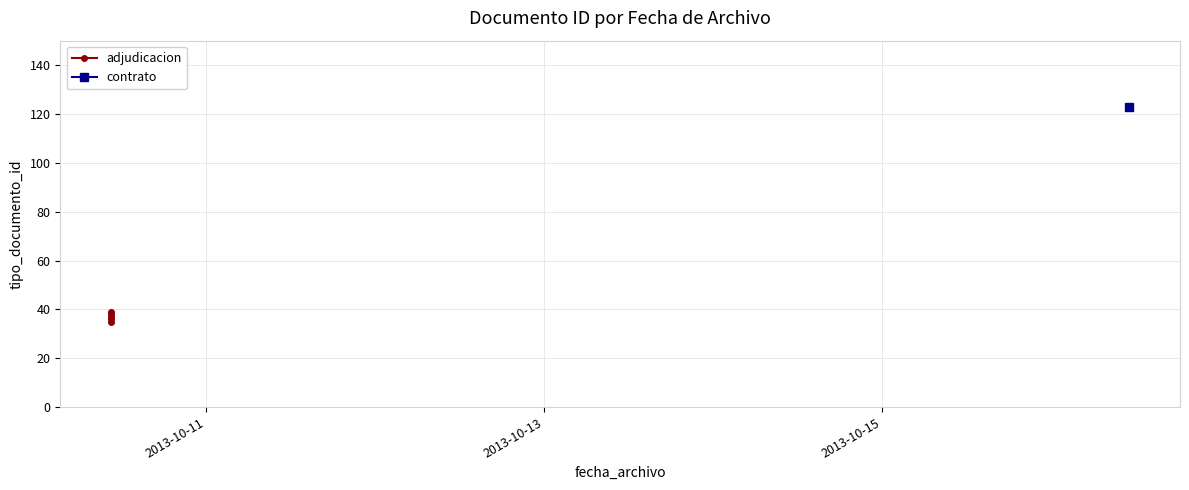

What is the value of the 2nd point from the left?

38